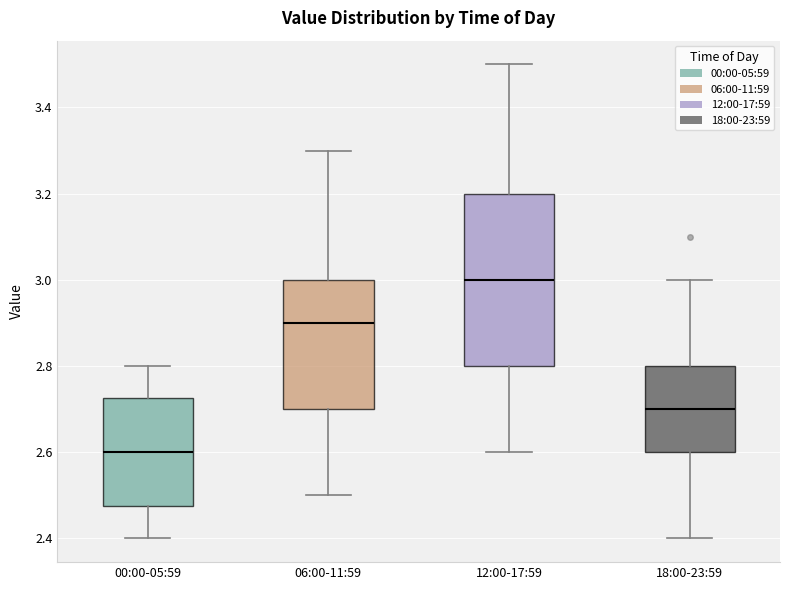

Which box has the highest median line?

12:00-17:59